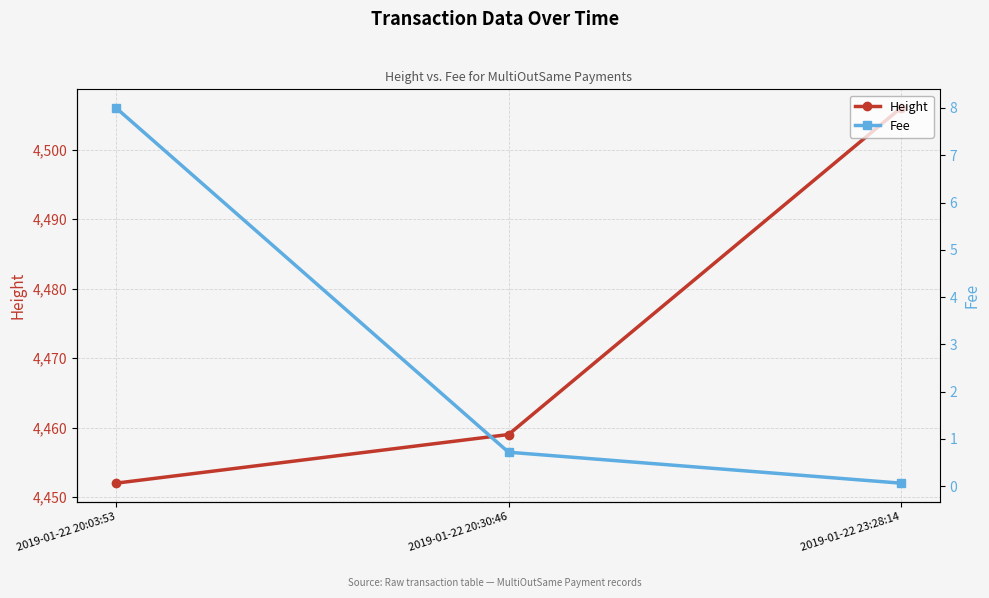

What is the spread (max minus min) of values at 2019-01-22 20:03:53?

4444.0